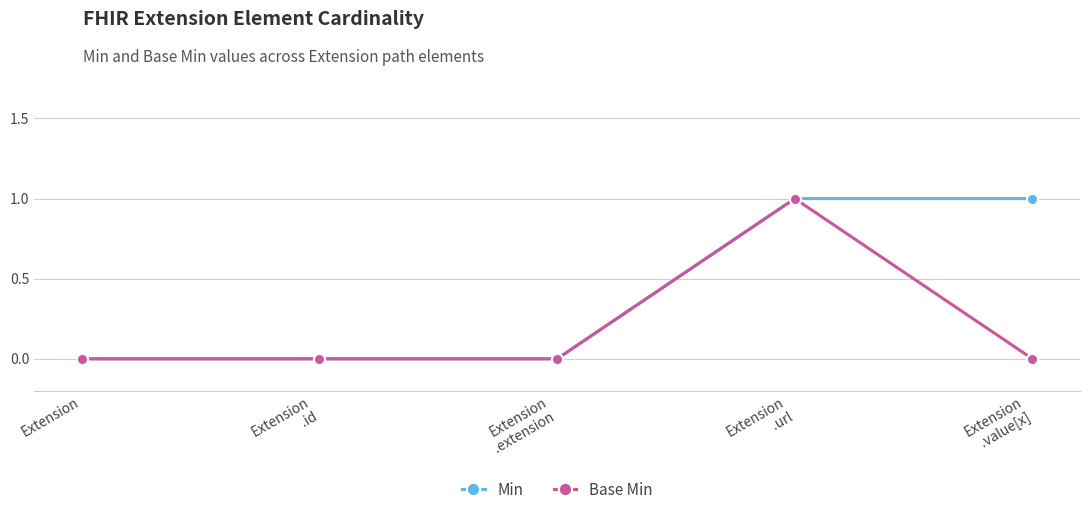

What is the difference between the second highest and second lowest values in the Min series?

1